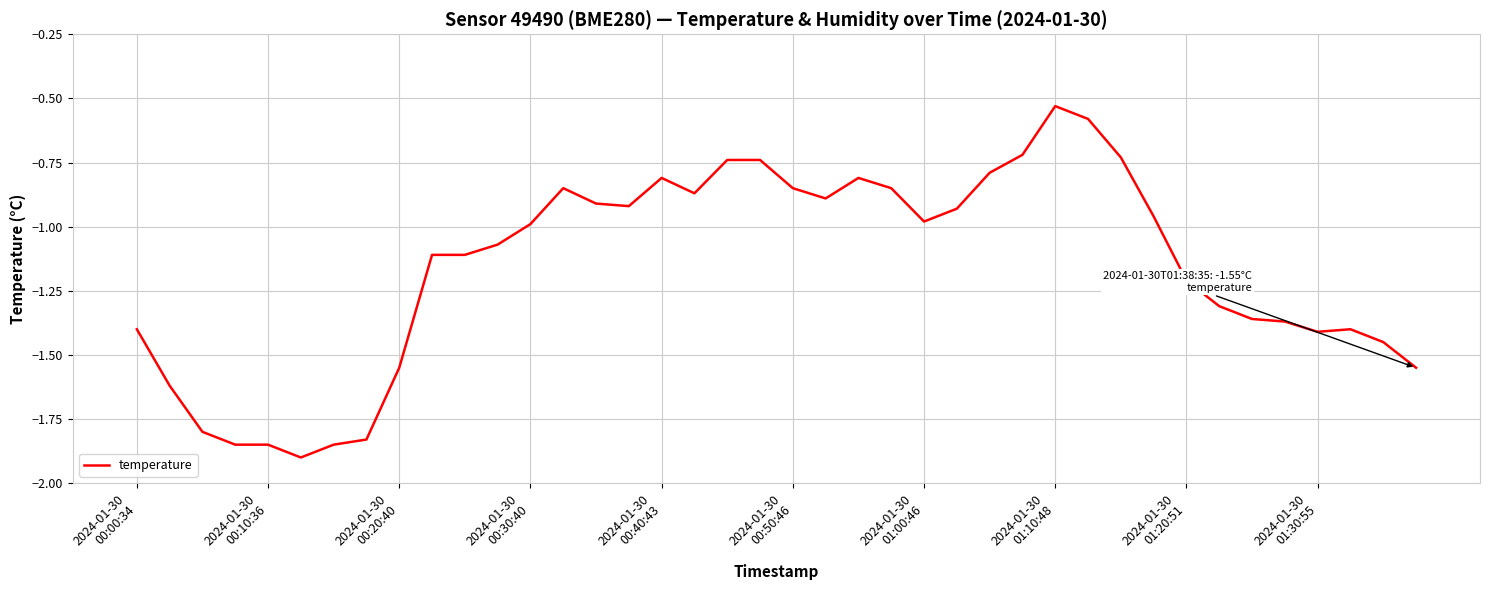

How many points are lower than both their immediate neighbors (excluding endpoints)?

6